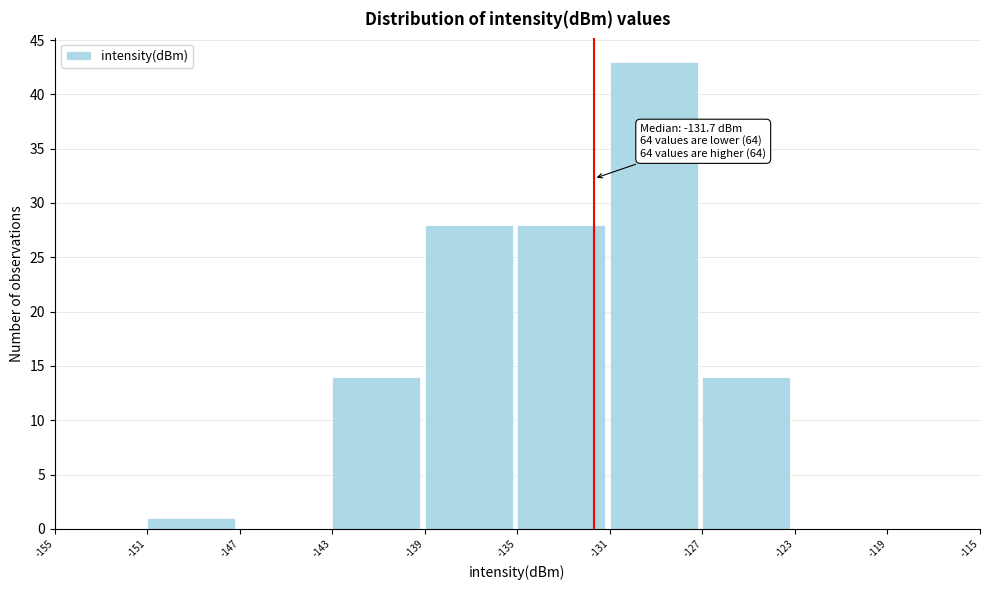

Which range on the x-axis has the tallest bar?

-131 to -127